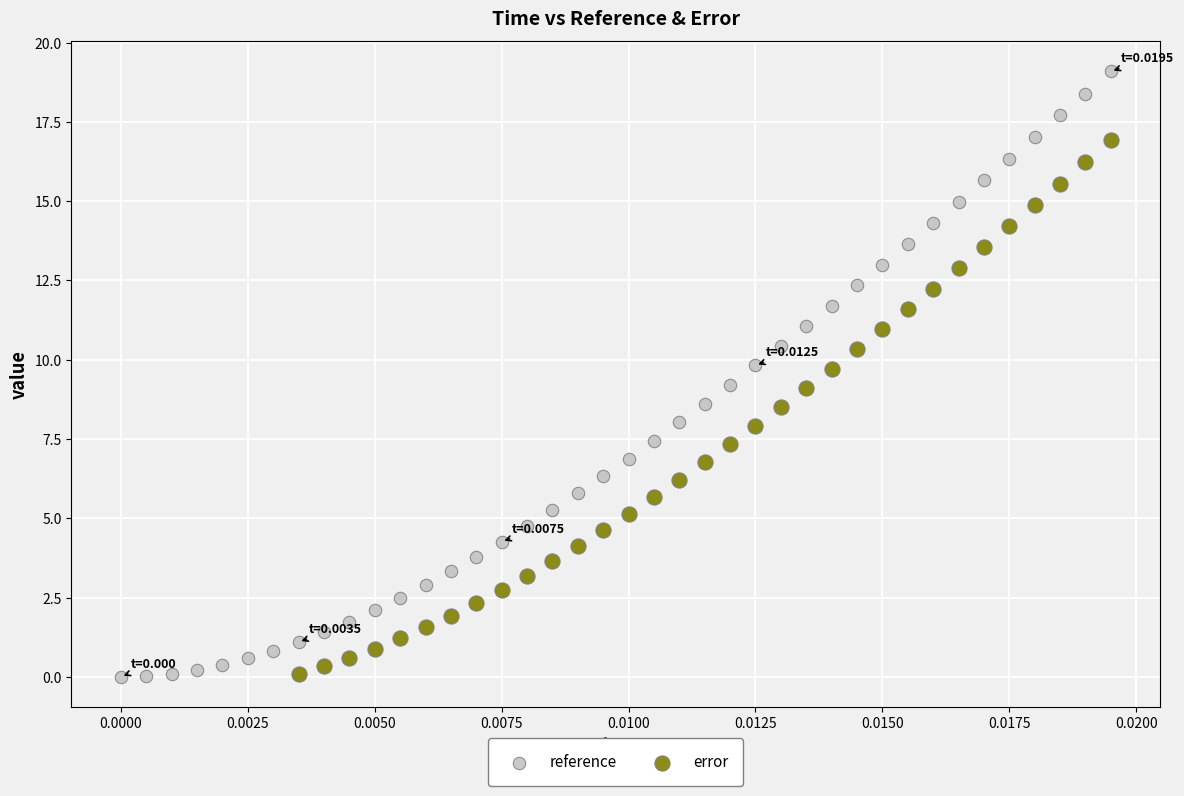

Which series reaches the maximum Y coordinate?

reference